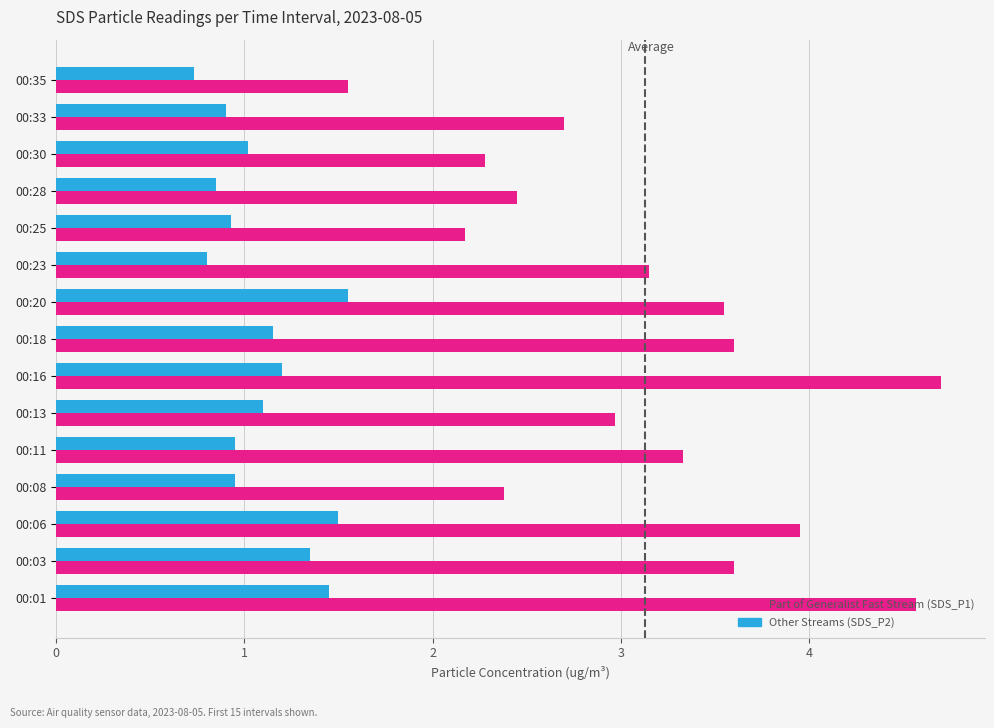

What is the minimum value shown in the chart?

0.7